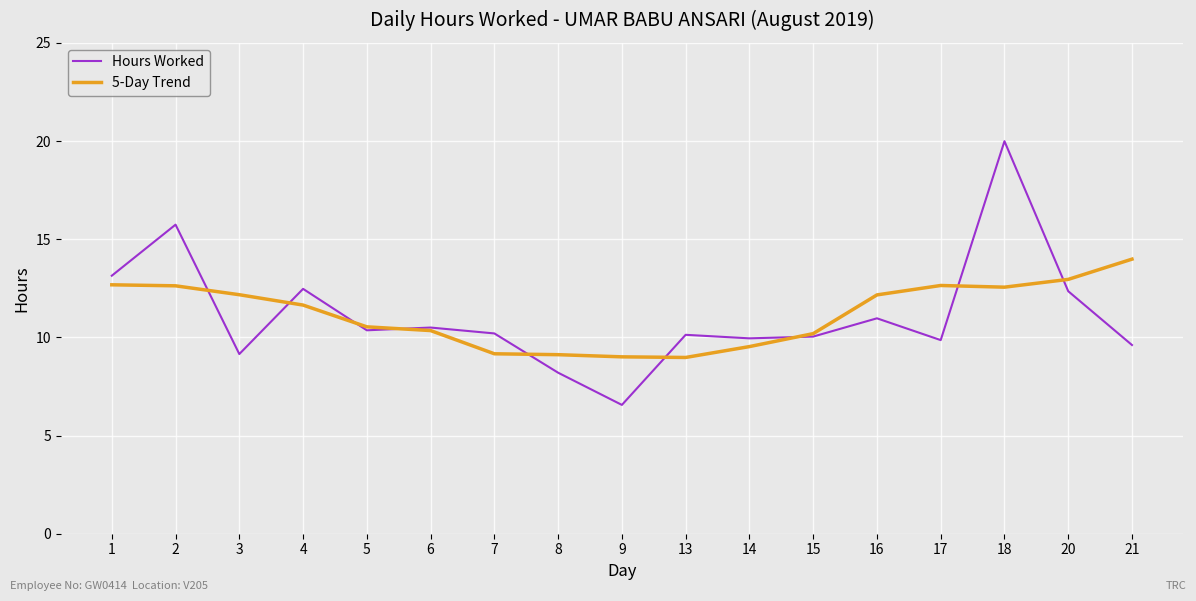

At which label is Hours Worked closest to 13?

1